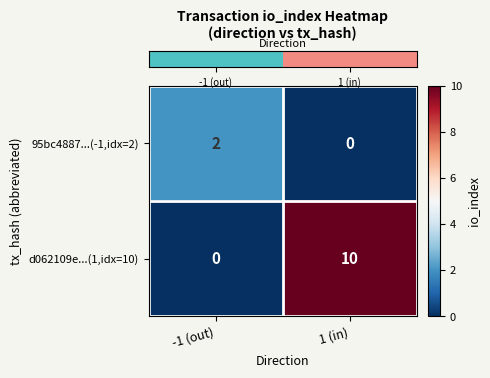

Between -1 (out) and 1 (in), which series saw the biggest shift?

d062109e...(1,idx=10)